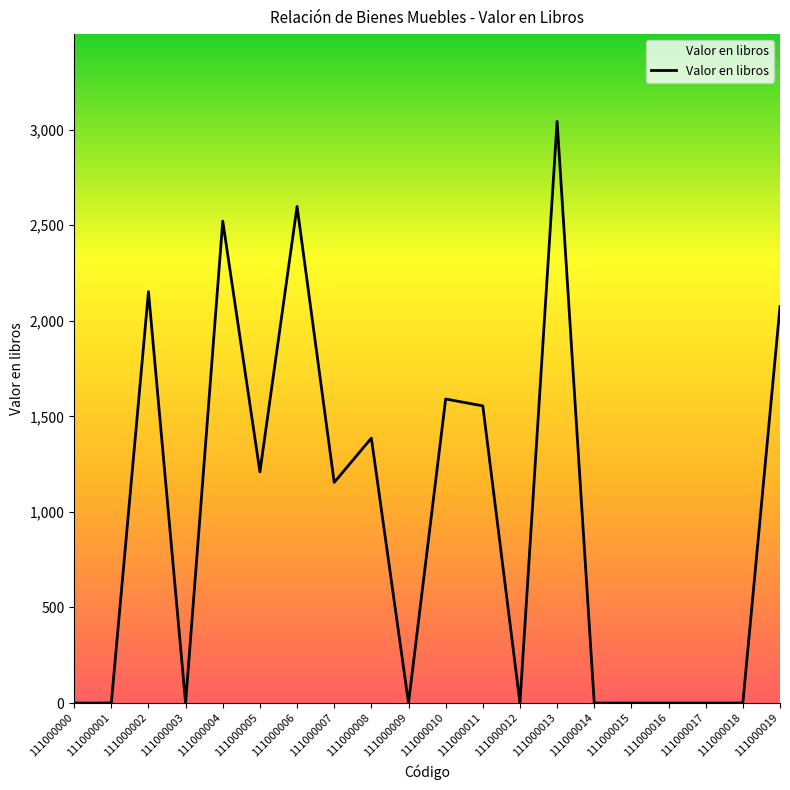

The chart shows a value of 3043.5 at 111000013. True or false?

True